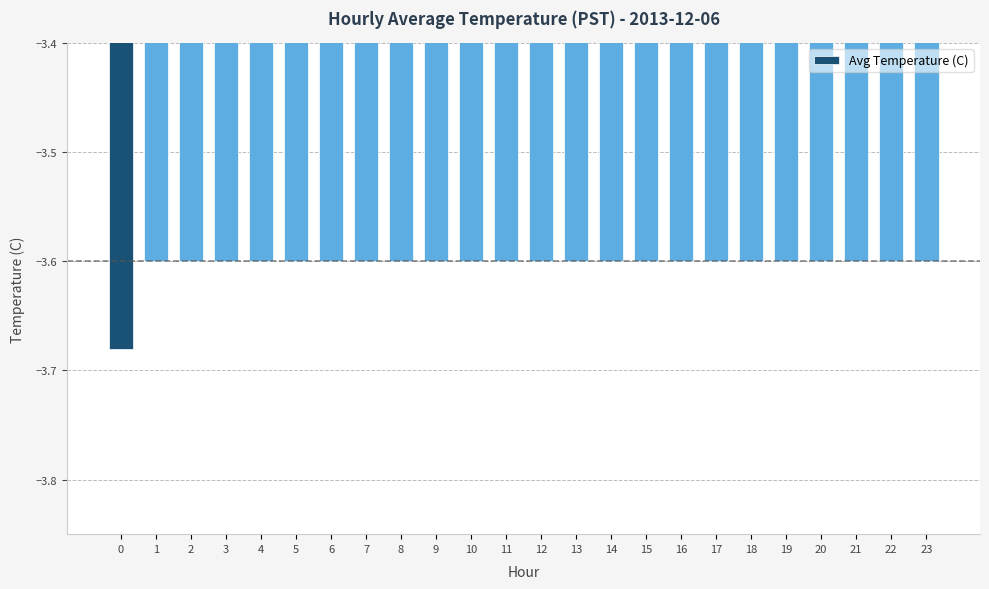

Are the bars horizontal?

No